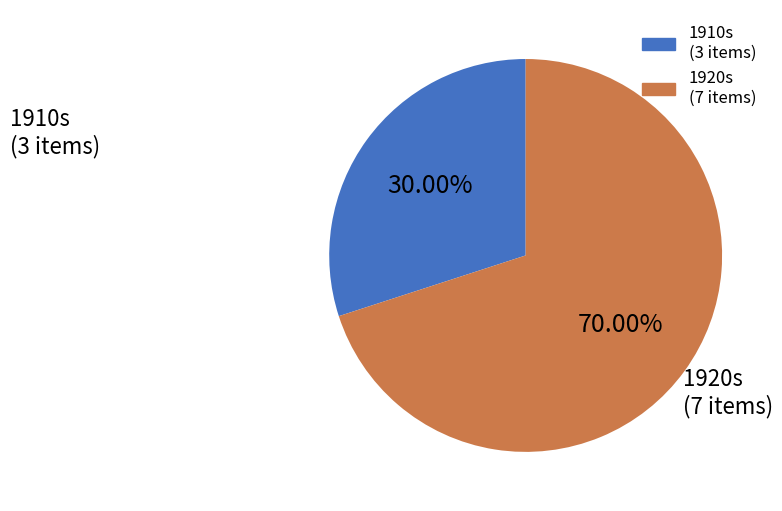

Is there a majority slice in this chart?

Yes